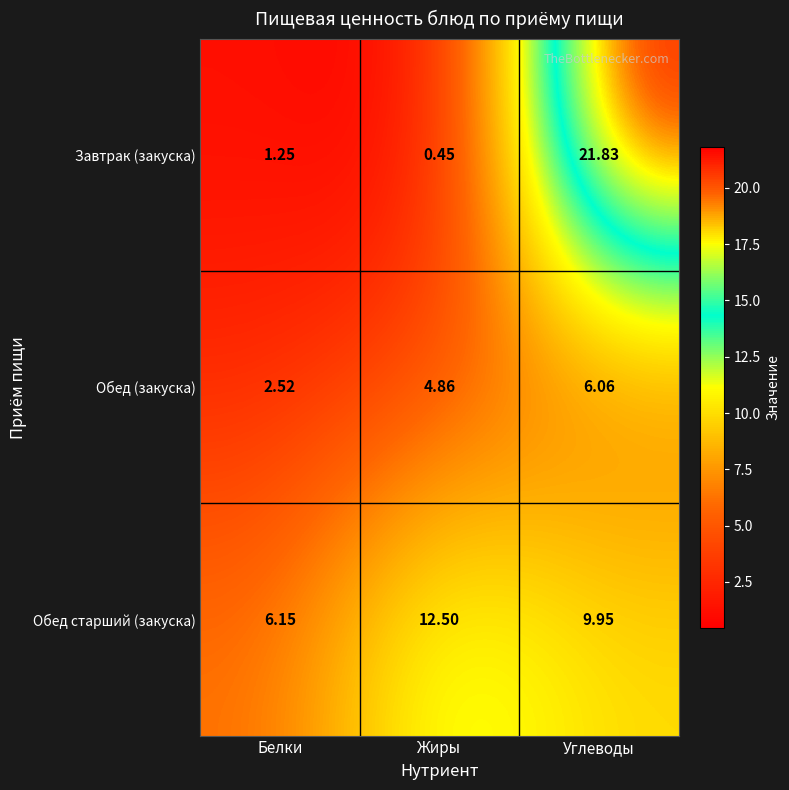

At which category does the chart reach its peak across all series?

Углеводы